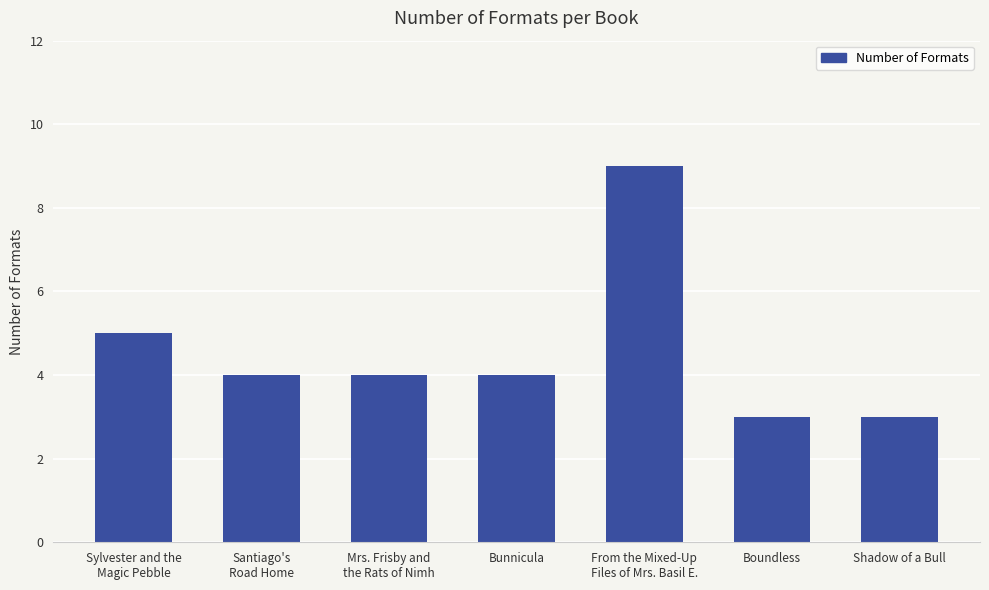

Reading left to right, list all the values displayed in this chart.

Sylvester and the
Magic Pebble=5	Santiago's
Road Home=4	Mrs. Frisby and
the Rats of Nimh=4	Bunnicula=4	From the Mixed-Up
Files of Mrs. Basil E.=9	Boundless=3	Shadow of a Bull=3